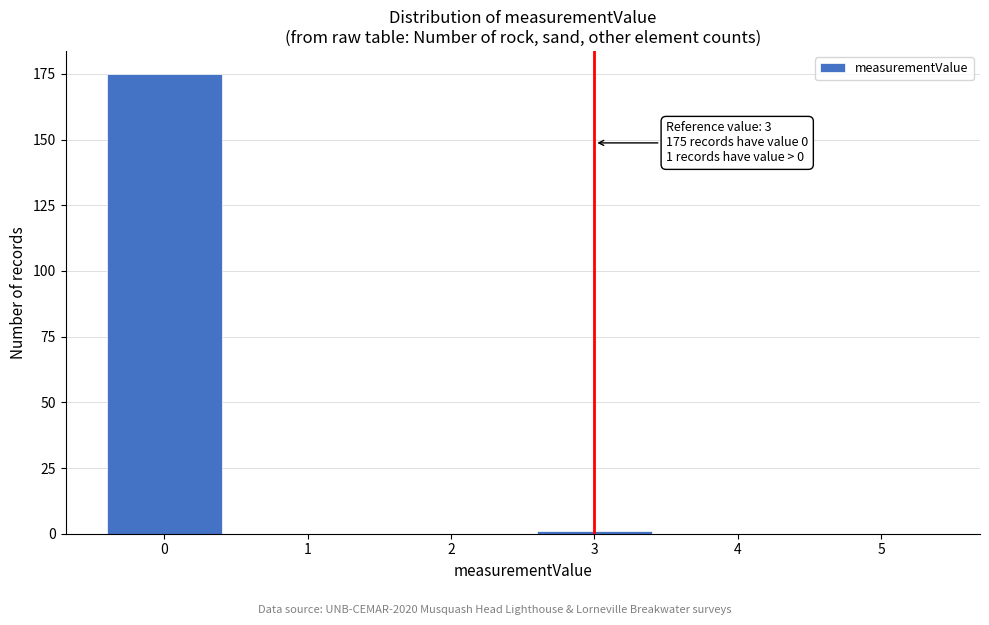

Reading left to right, extract all data points from this chart.

0=175	1=0	2=0	3=1	4=0	5=0